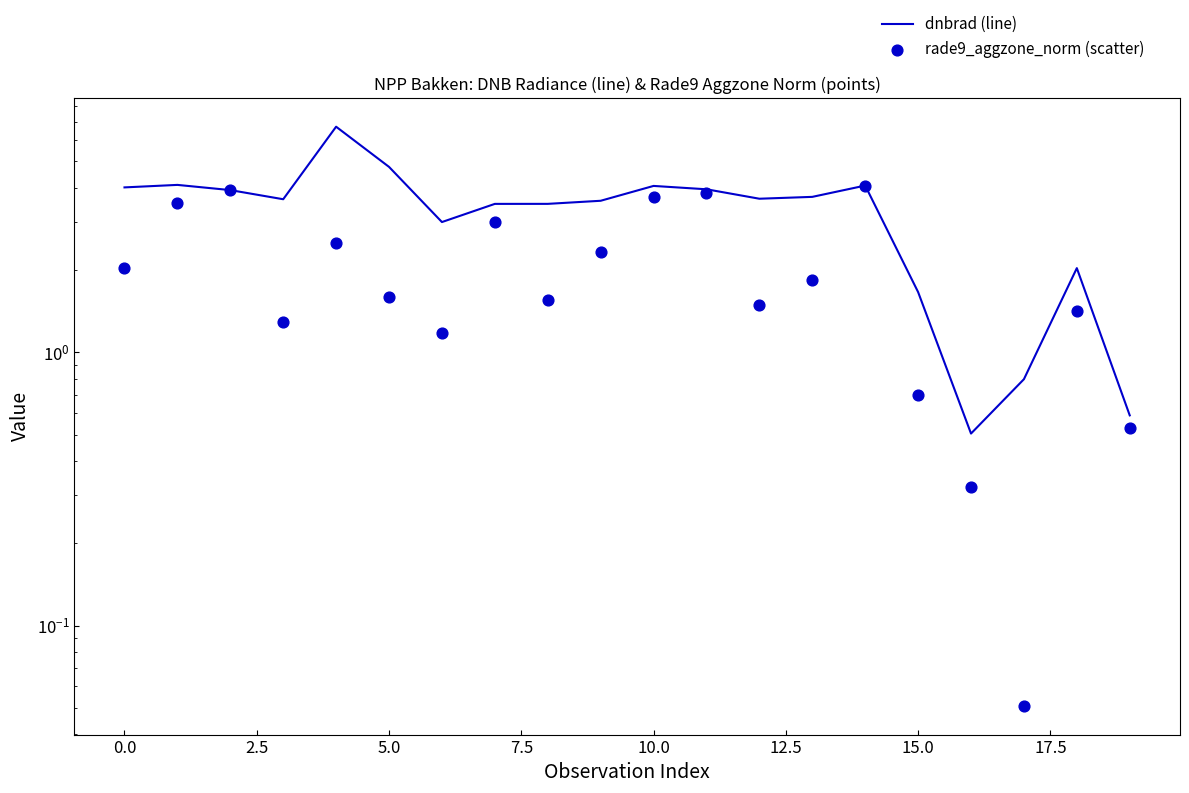

Which series has the largest total across all categories?

dnbrad (line)